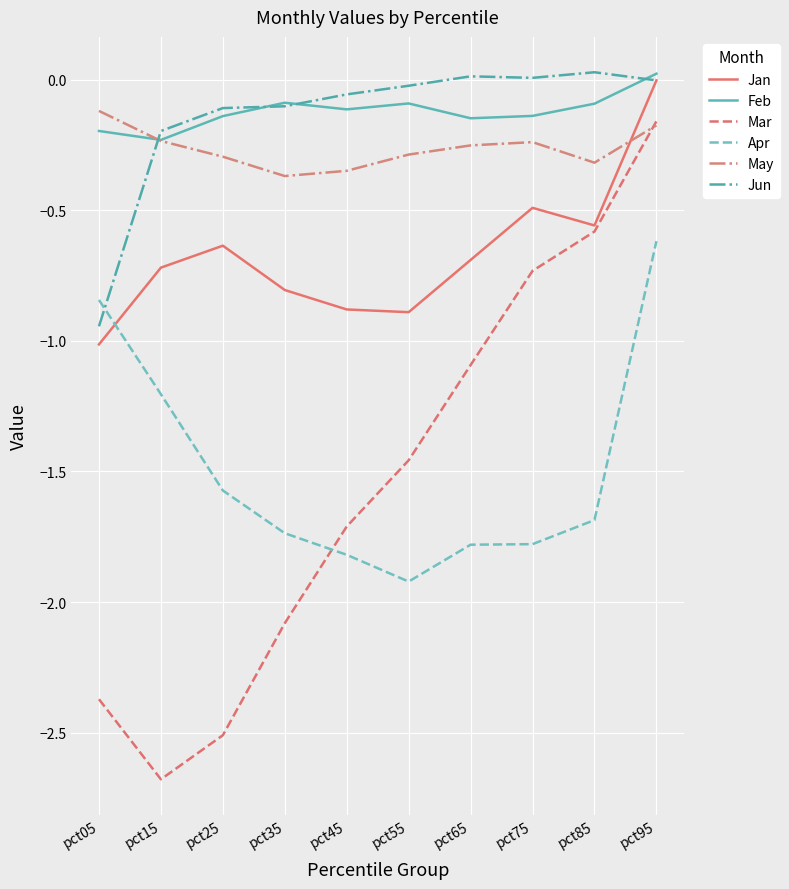

In Feb, how many points are higher than both neighbors (excluding endpoints)?

2